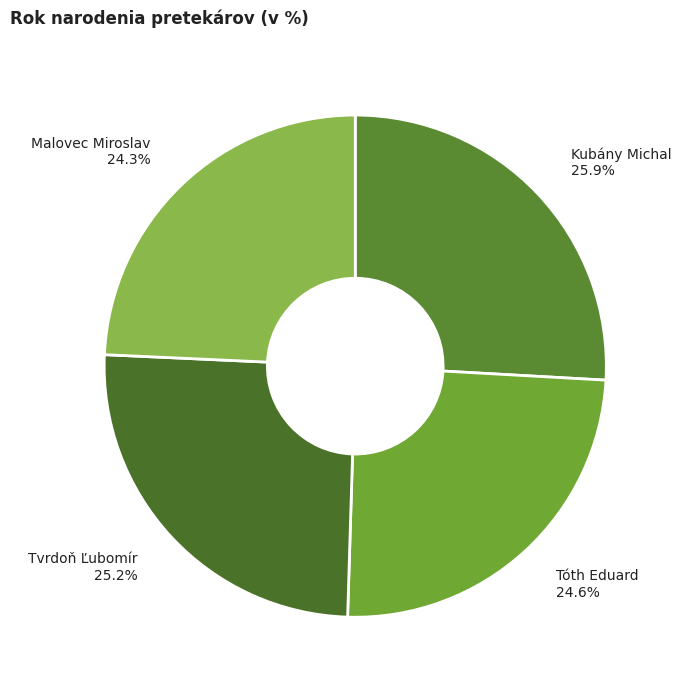

True or false: Tvrdoň Ľubomír accounts for 25% of the total.

True